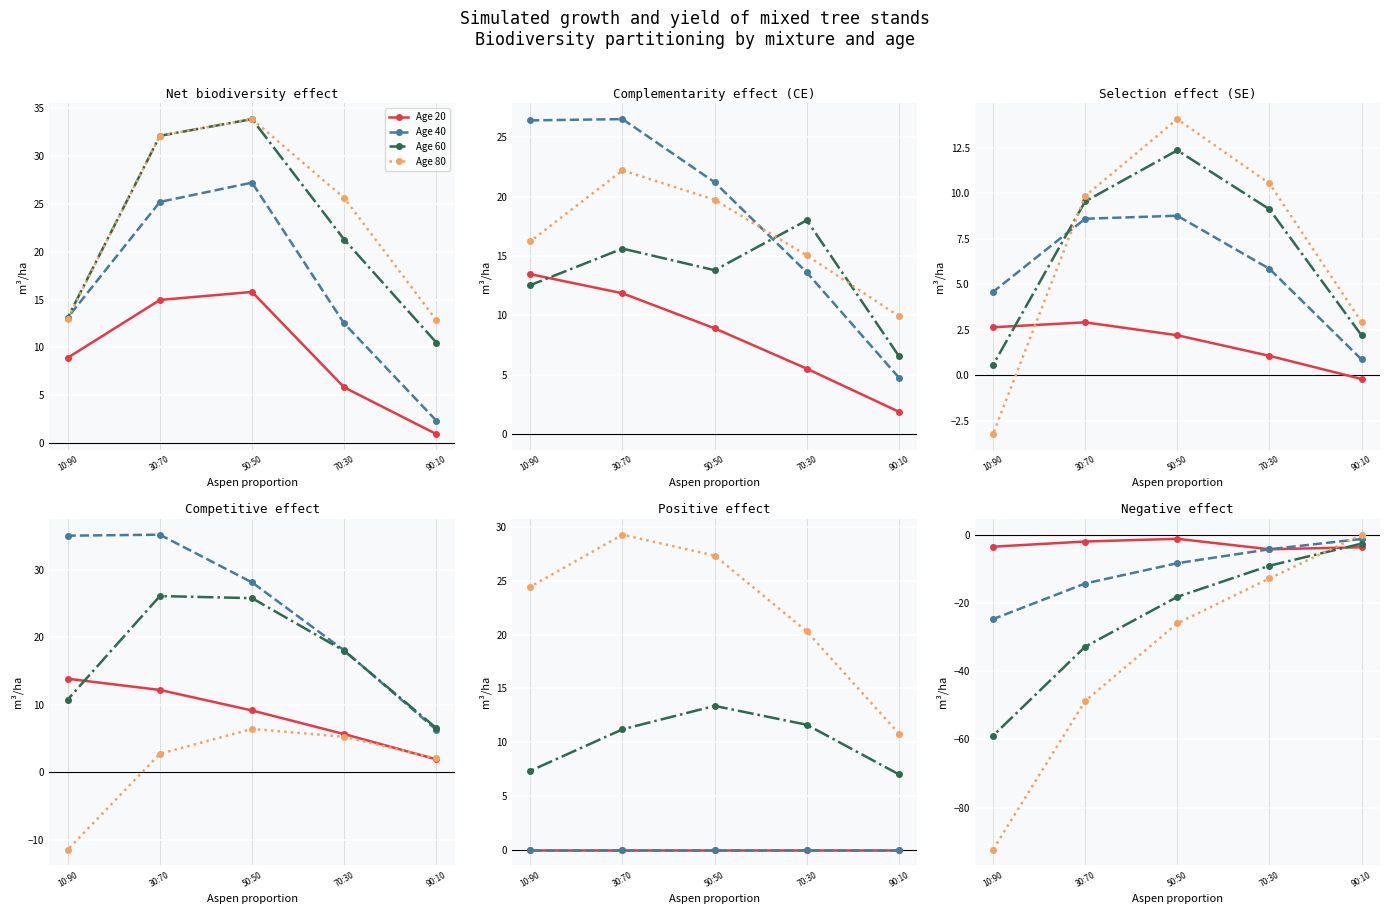

What is the spread (max minus min) of values at 70:30?

8.6